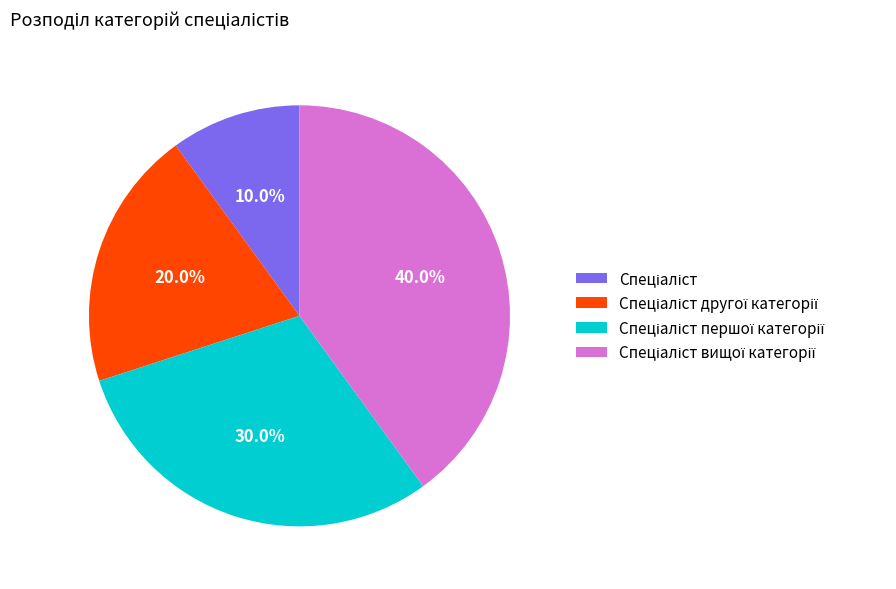

Is there any slice that represents more than half of the pie?

No